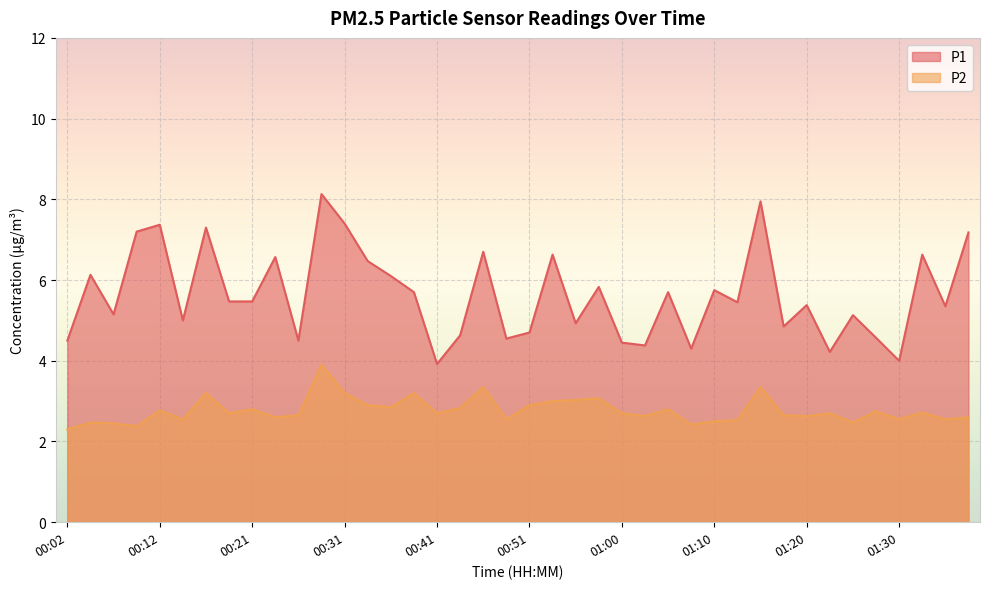

Which series has the widest spread of values?

P1